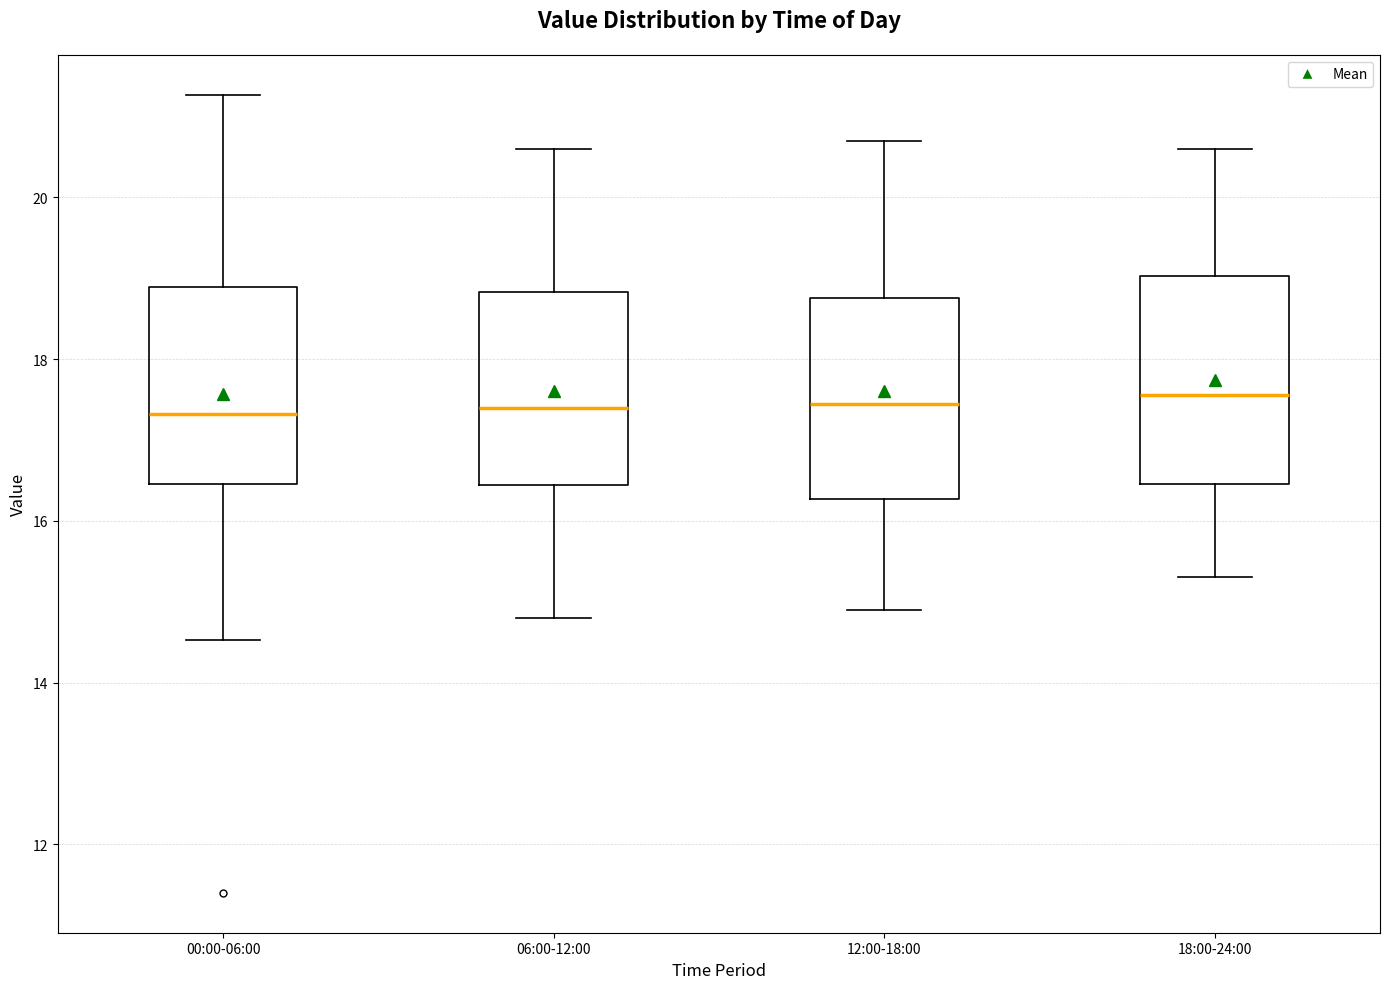

Reading left to right, transcribe this box plot: for each box, give where its median line is, the range the box spans, and where its two whiskers end, as read against the y-axis. The values are not printed on the chart, so give them approximately, as read against the axis.

00:00-06:00: median 17.4, box 16.4 to 18.8, whiskers 14.6 to 21.2
06:00-12:00: median 17.4, box 16.4 to 18.8, whiskers 14.8 to 20.6
12:00-18:00: median 17.4, box 16.2 to 18.8, whiskers 15.0 to 20.8
18:00-24:00: median 17.6, box 16.4 to 19.0, whiskers 15.4 to 20.6